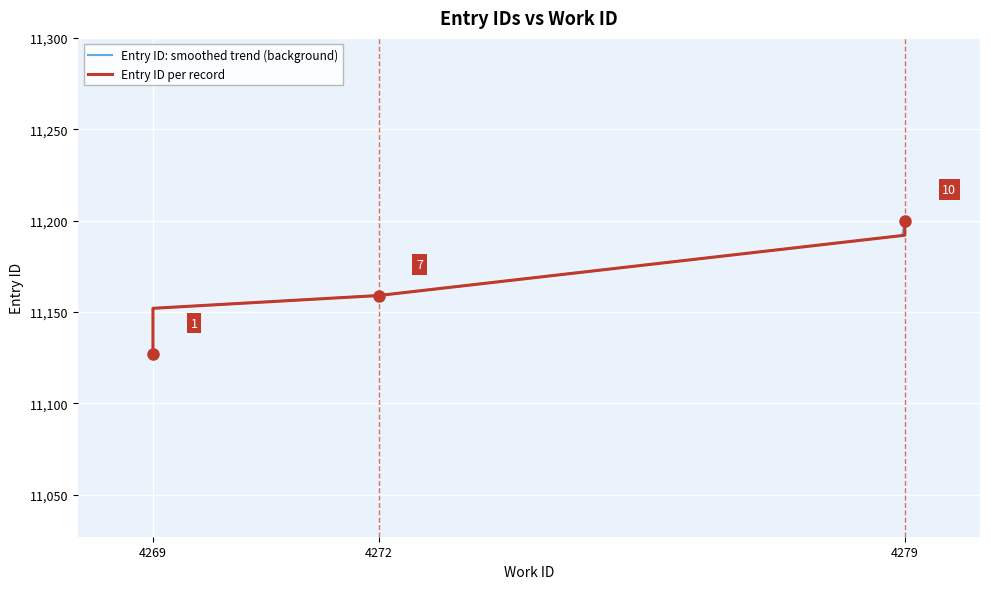

At which label does Entry ID: smoothed trend (background) reach its peak?

4279